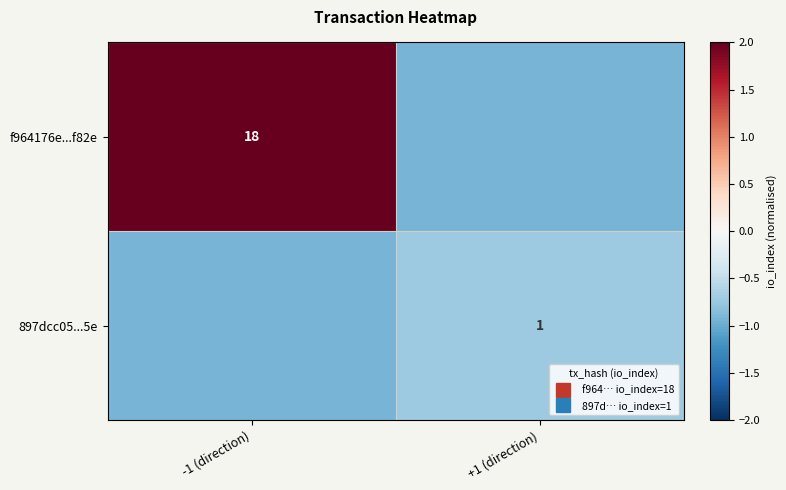

Which series has the widest spread of values?

f964176e...f82e